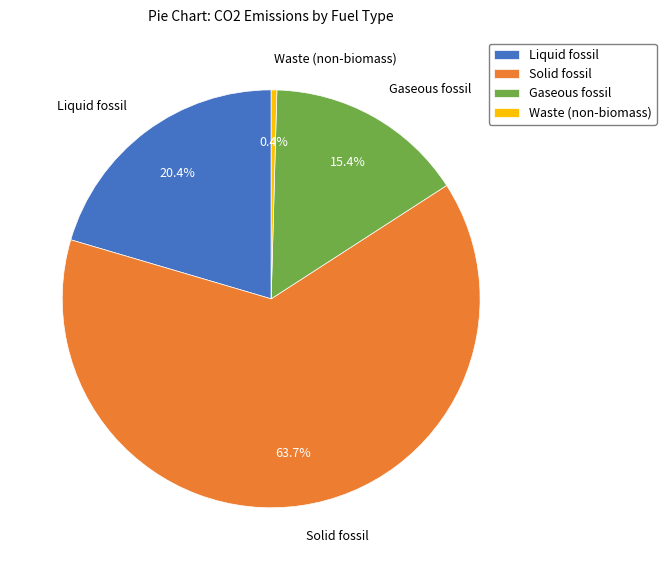

Which category has the biggest portion of the pie?

Solid fossil